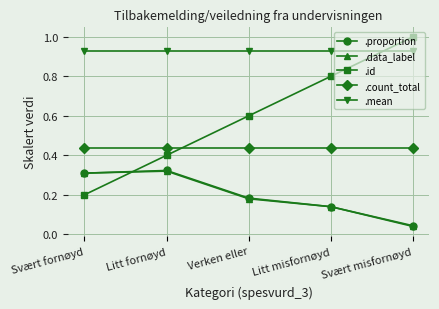

The .id series shows 1.0 at Svært misfornøyd. True or false?

True